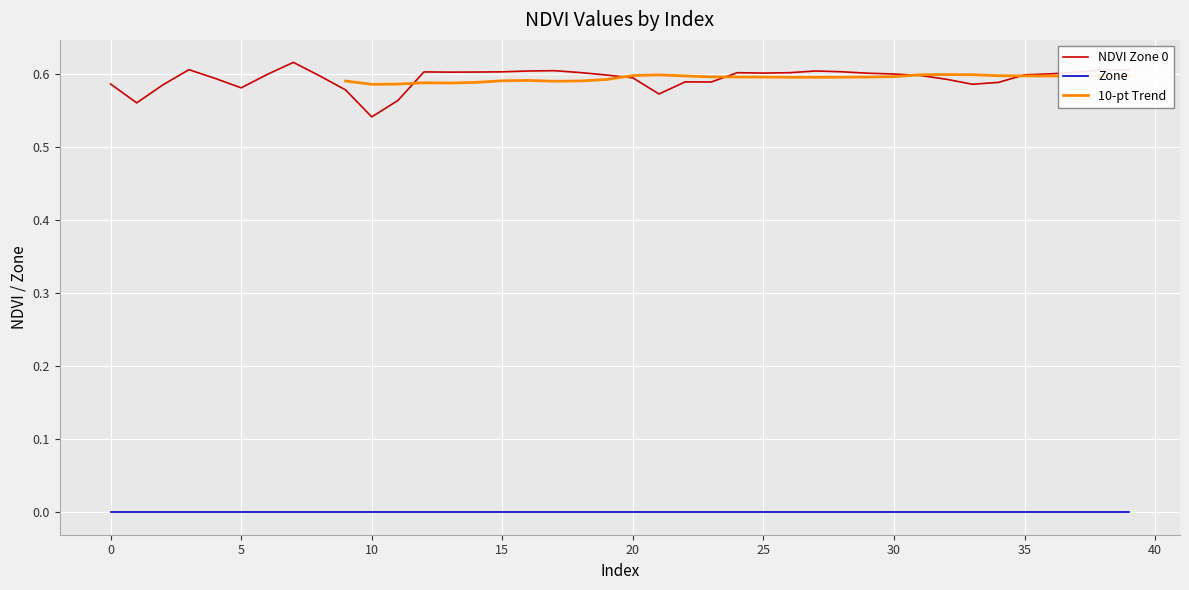

Which category has the lowest value across all series?

10